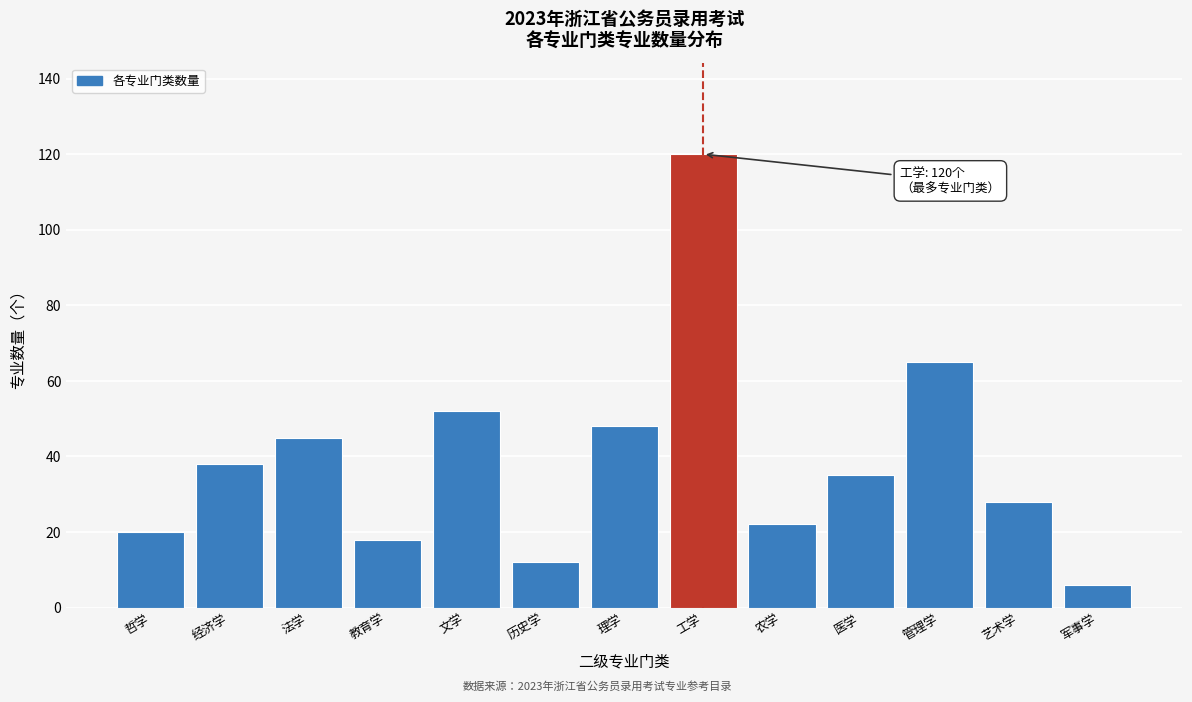

Reading left to right, transcribe all the data shown in this chart.

20	38	45	18	52	12	48	120	22	35	65	28	6